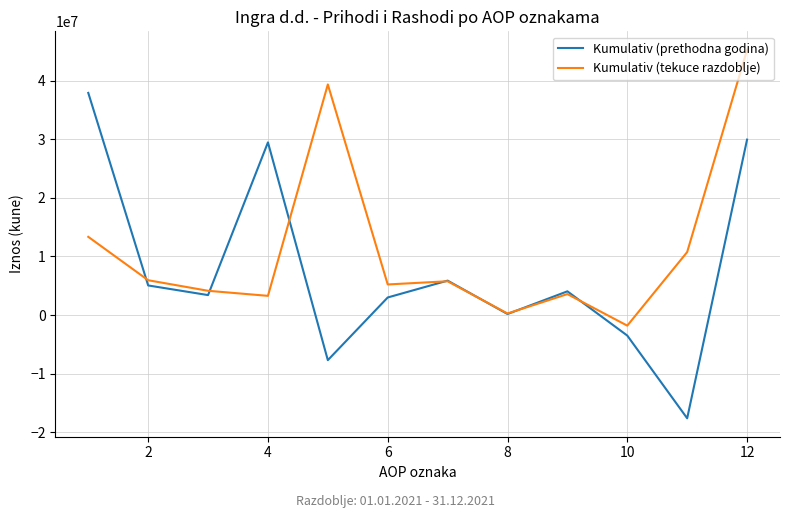

List the series in order of their peak value, highest first.

Kumulativ (tekuce razdoblje), Kumulativ (prethodna godina)